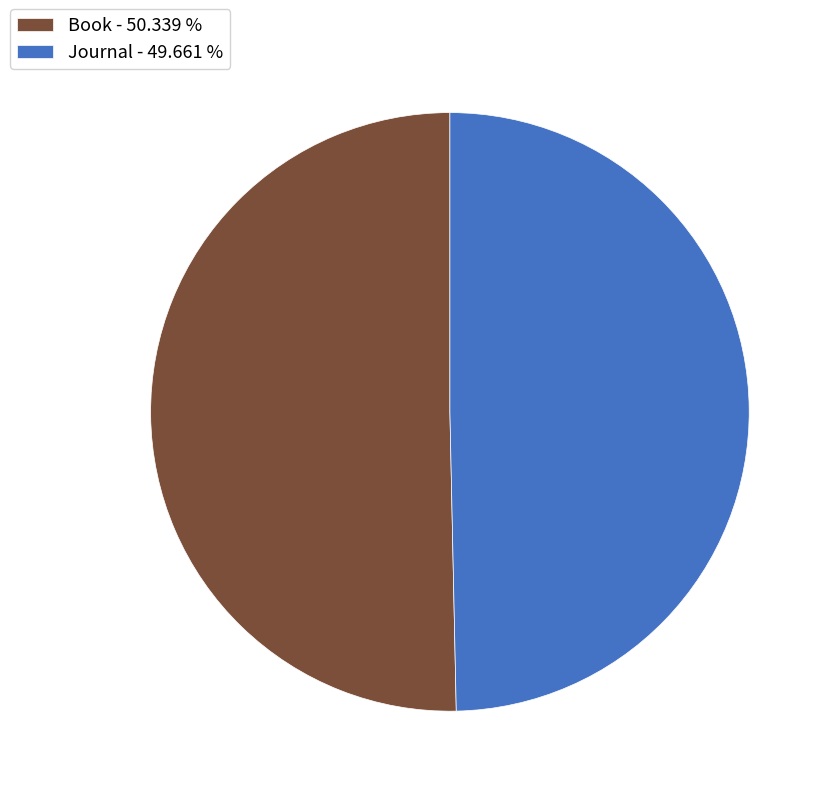

Count the number of slices in the pie.

2